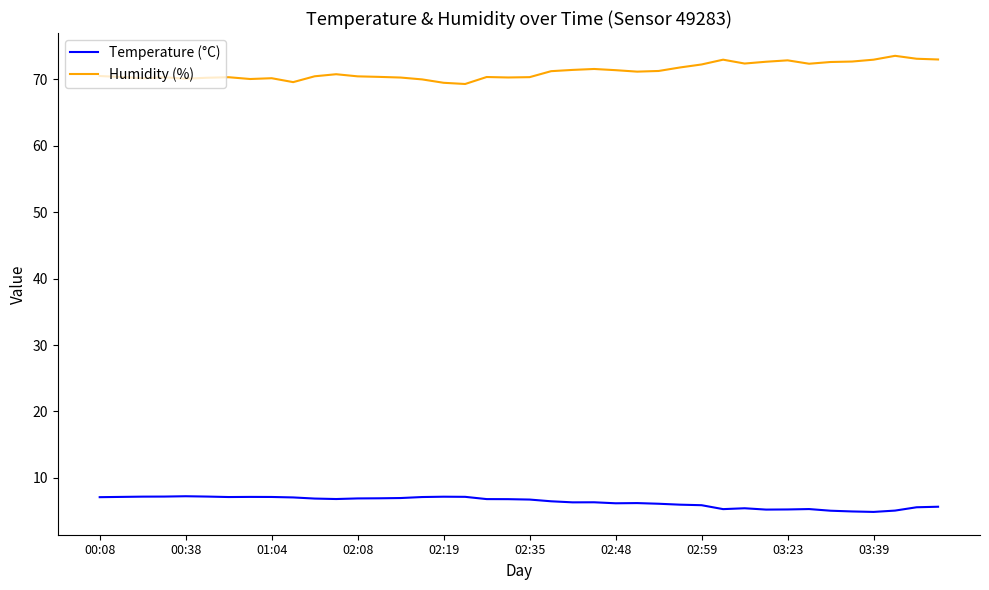

True or false: Humidity (%) and Temperature (°C) cross at least once.

False